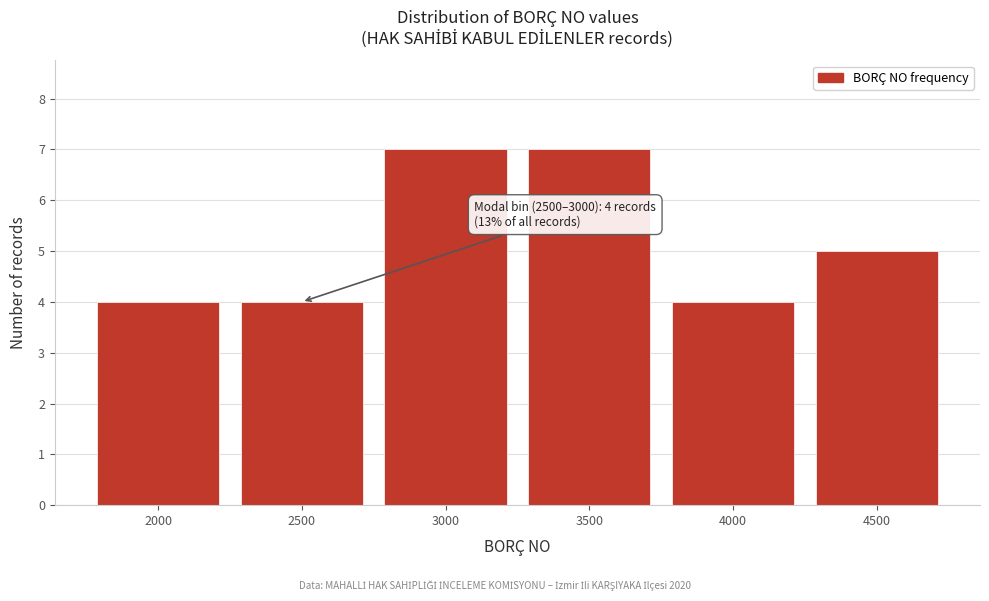

Reading left to right, extract all data points from this chart.

4	4	7	7	4	5